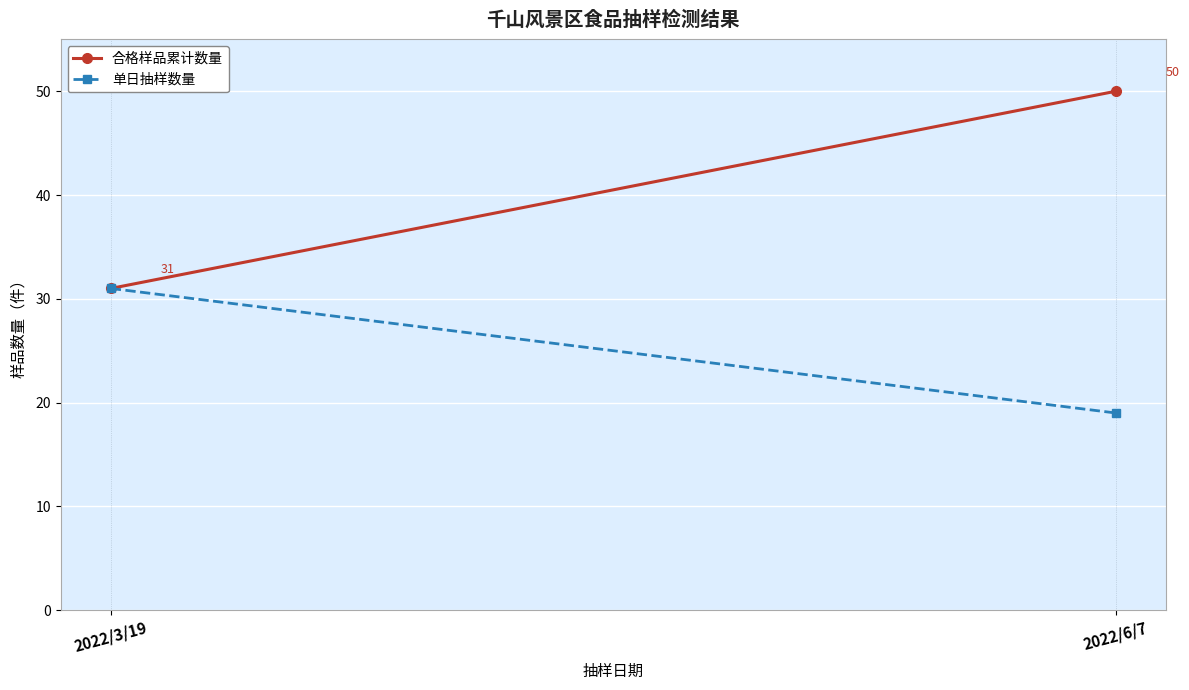

What is the total value across all series at 2022/3/19?

62